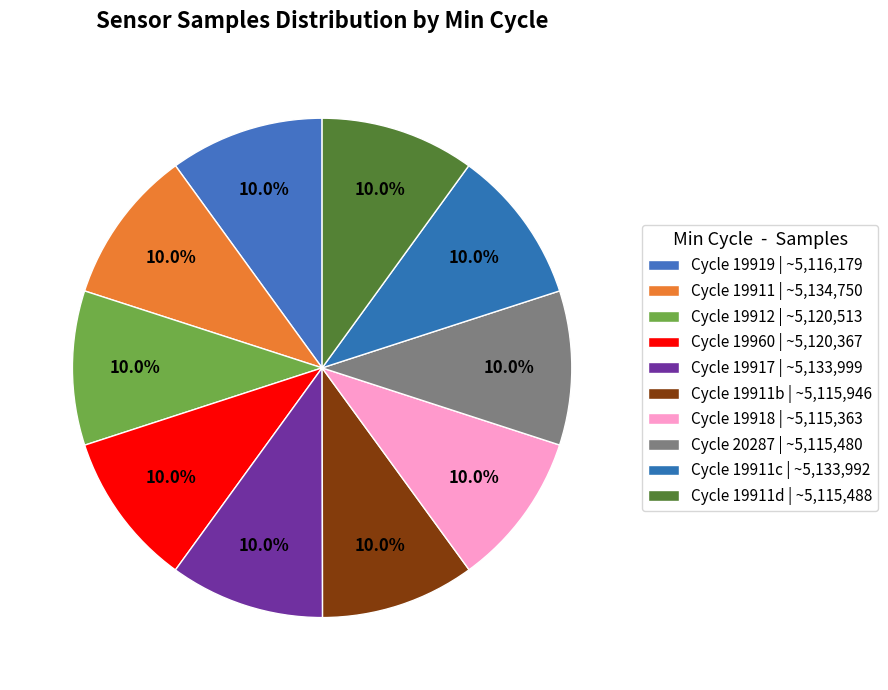

Which slice is the smallest?

19918